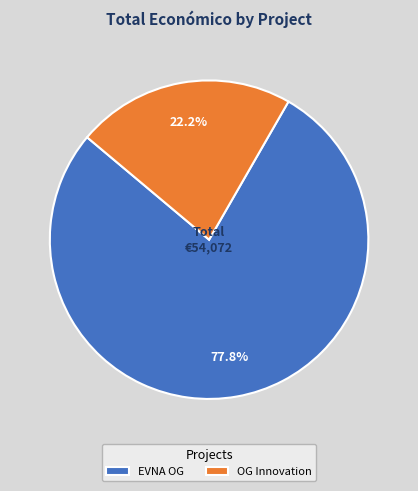

How many slices are in this pie chart?

2